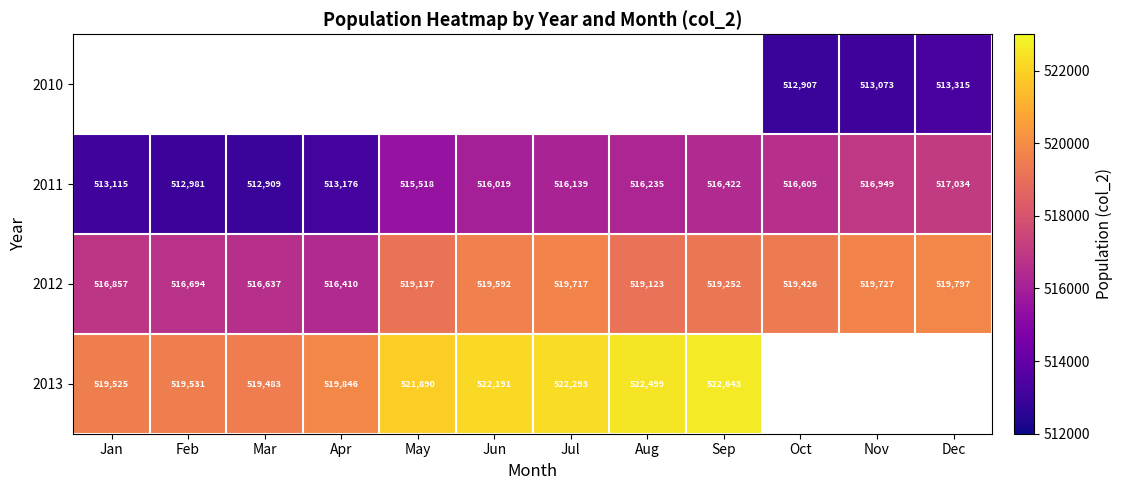

Which category has the lowest value in the 2012 series?

Apr